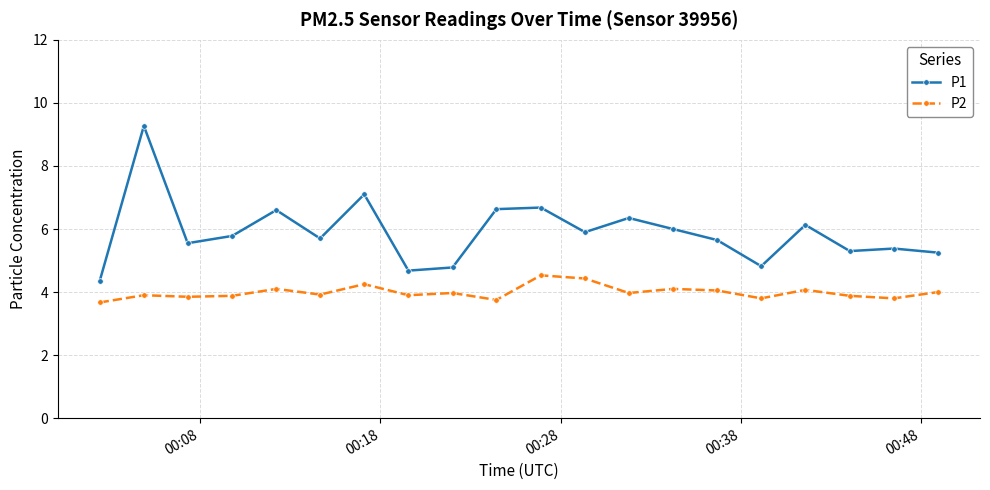

What is the value of the P1 point at the 8th from the left?

4.7